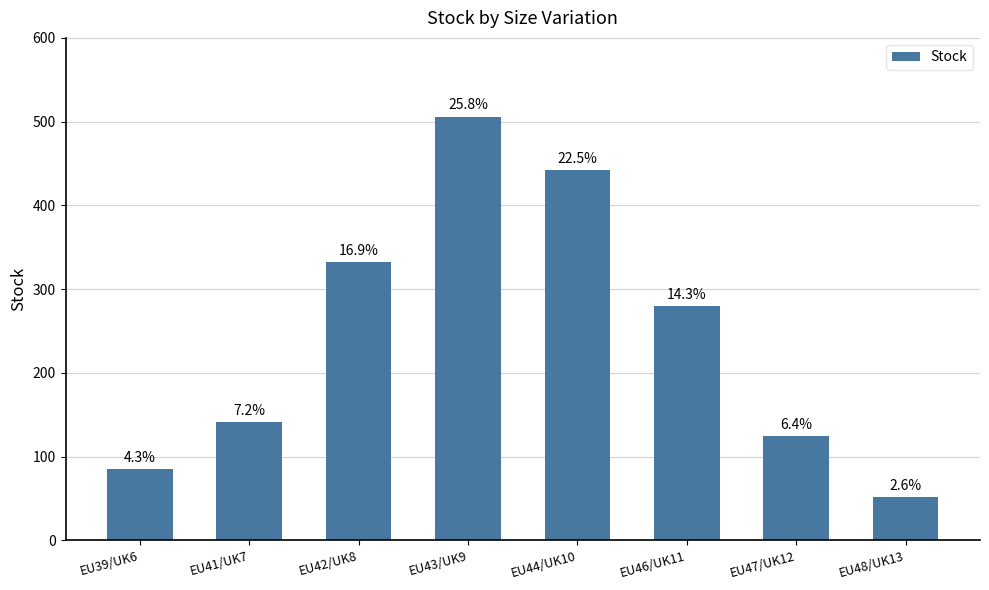

What is the minimum value shown in the chart?

52